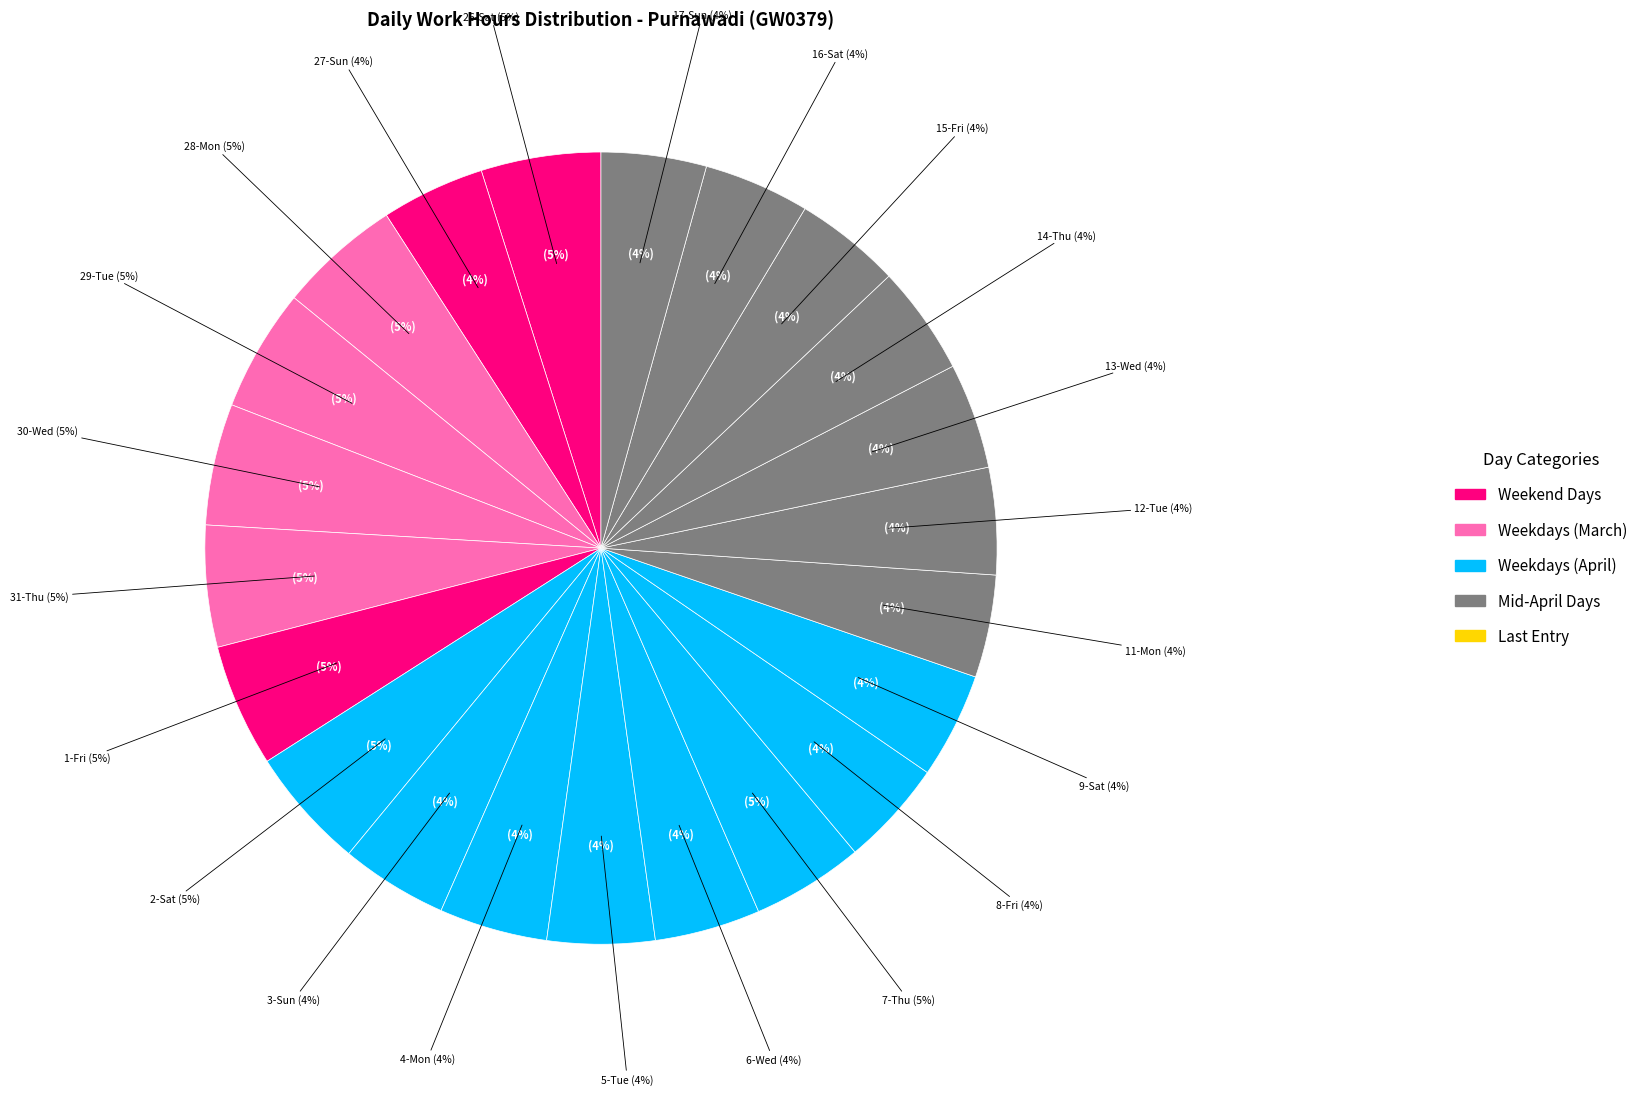

What is the total percentage of 18-Mon and 3-Sun?

4.4%